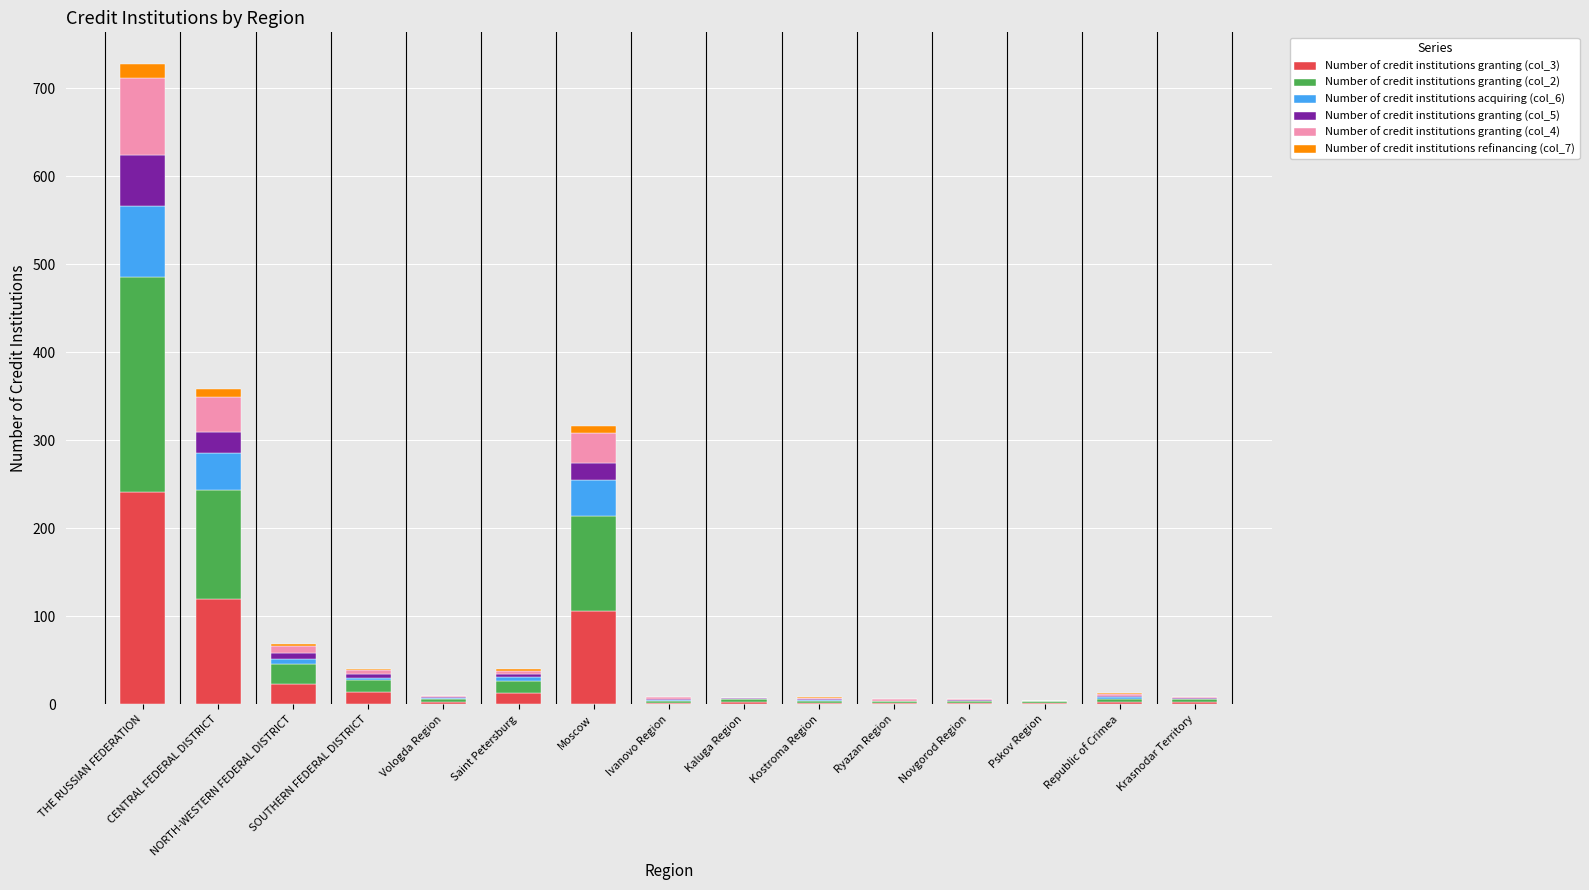

Is it true that Number of credit institutions granting (col_4) equals 8 at NORTH-WESTERN FEDERAL DISTRICT?

True